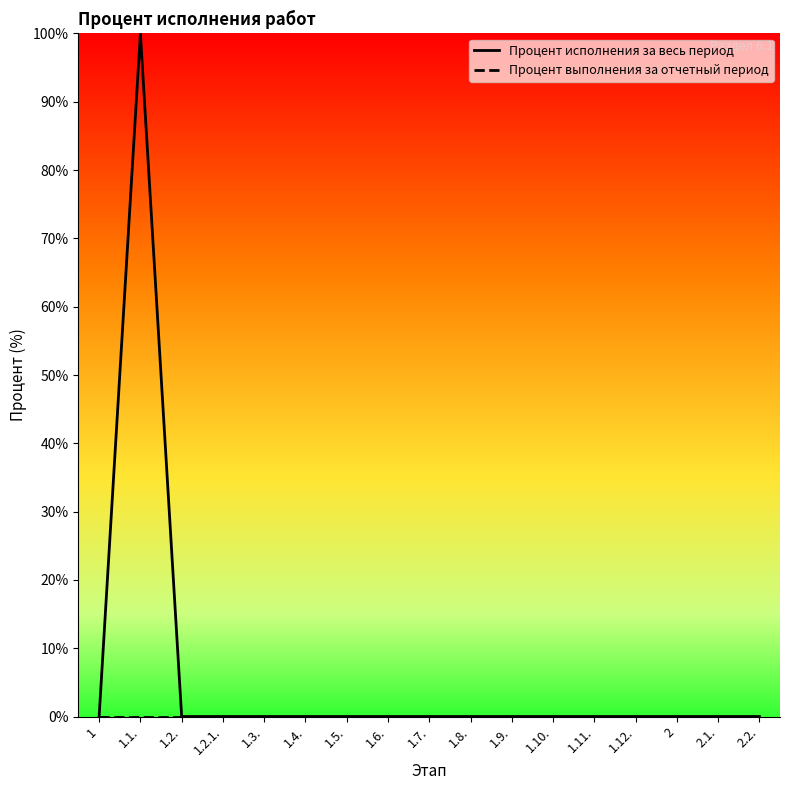

True or false: Процент исполнения за весь период has a value of 0 at 1.9..

True